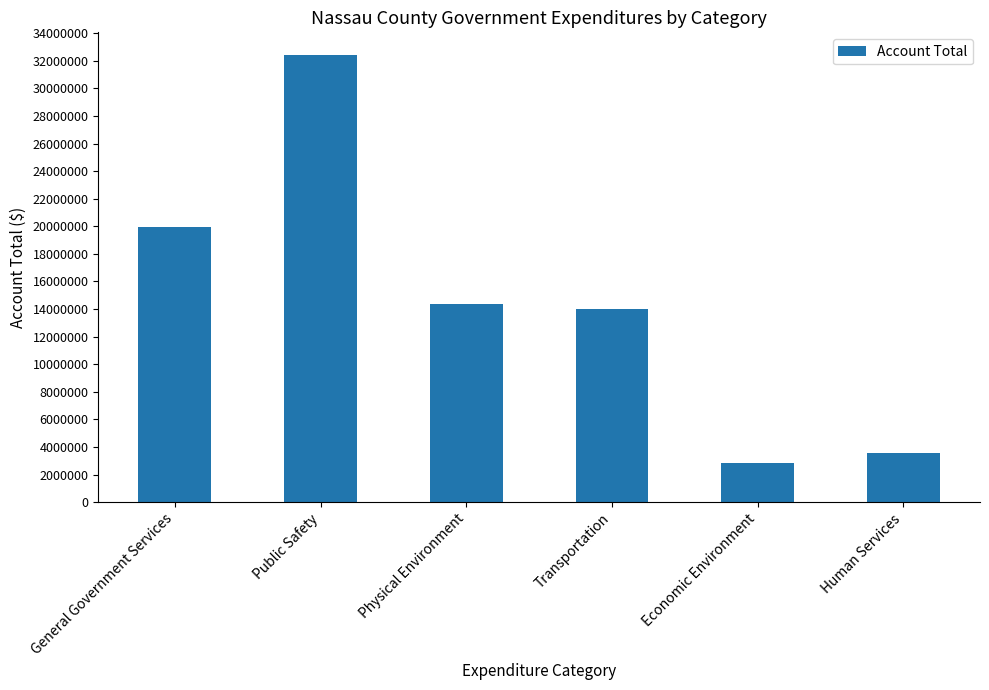

What is the change in value from Public Safety to Human Services?

-28861773